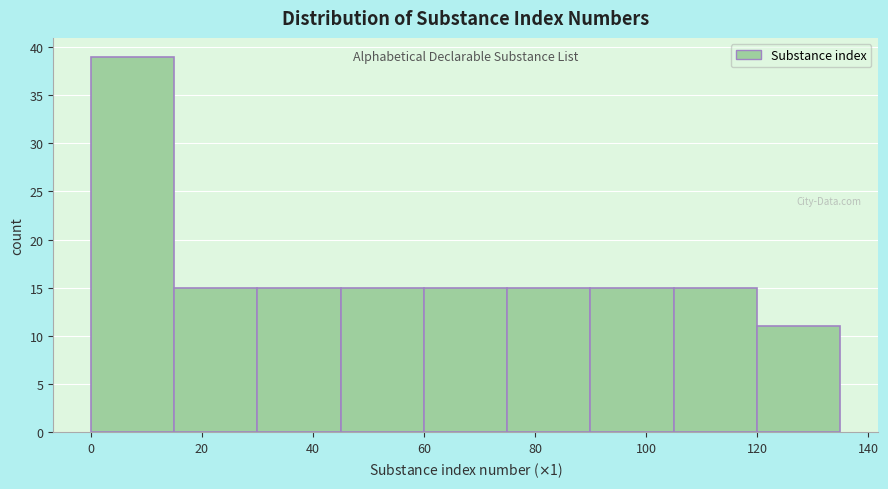

Which range on the x-axis has the tallest bar?

0 to 15